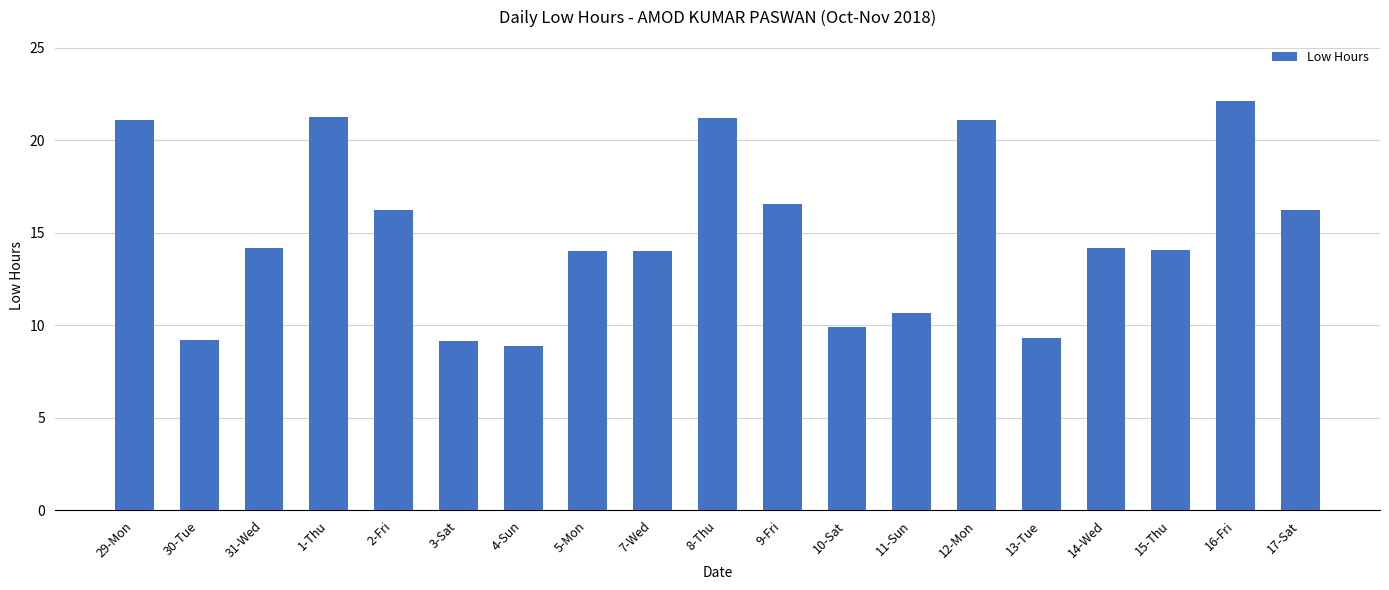

True or false: the data shows 36.9 at 16-Fri.

False